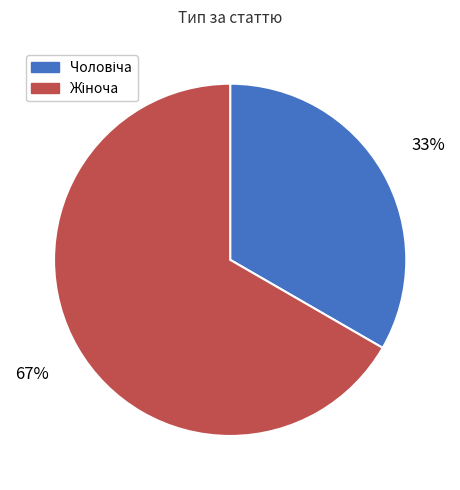

Does any single category account for the majority?

Yes